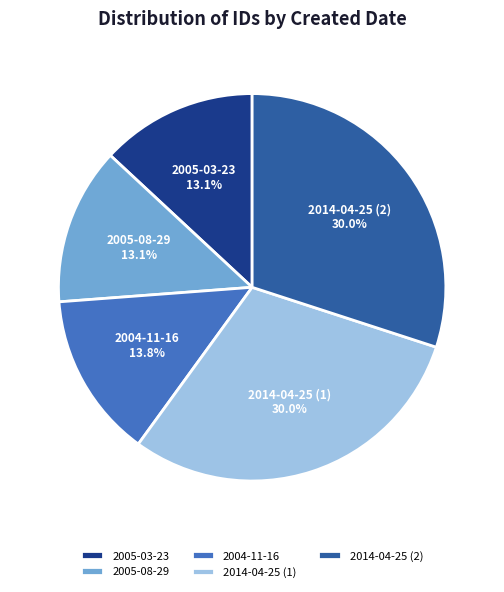

To the nearest percent, what is the average slice percentage?

20%